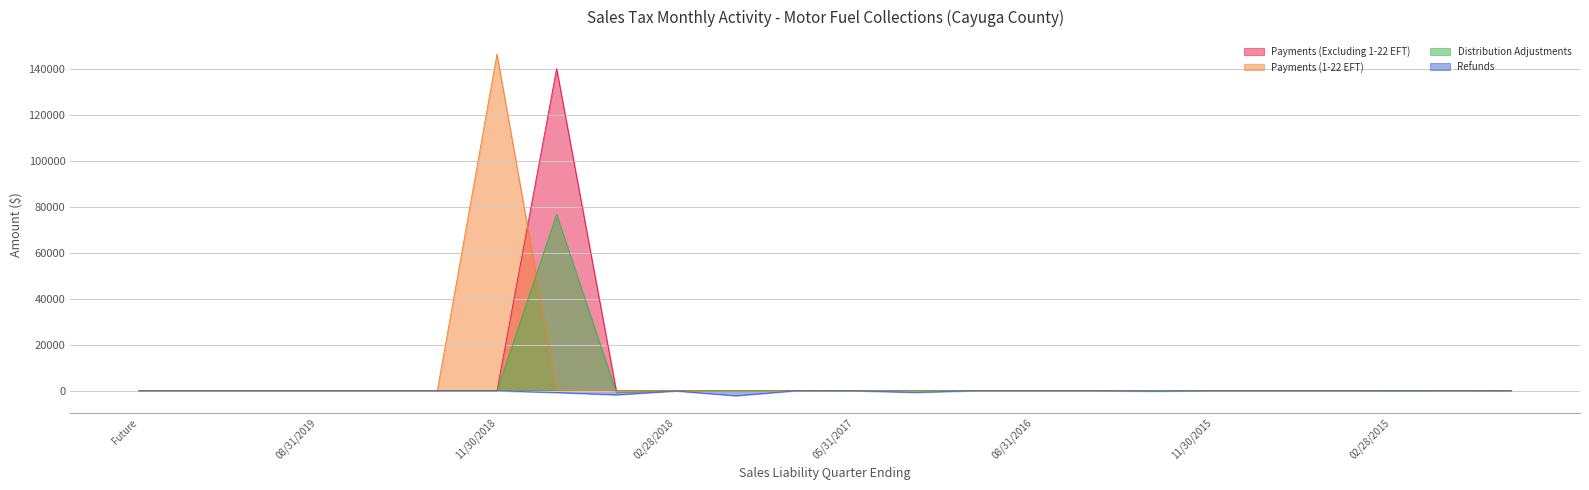

At which category is the sum across all series the highest?

08/31/2018